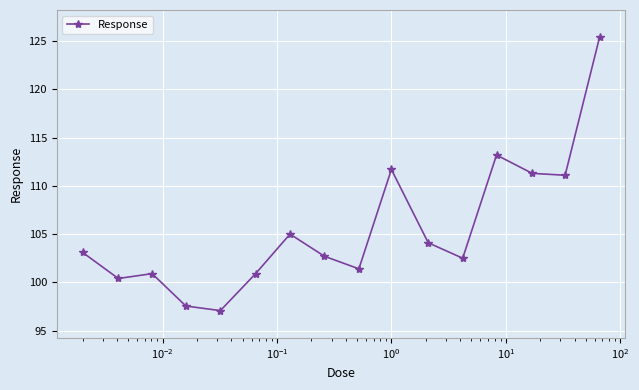

What is the value of the 15th point from the left?

111.1